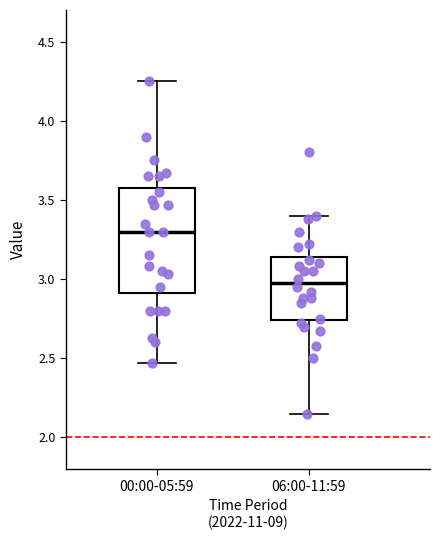

Where does the upper whisker of the box for 00:00-05:59 end on the y-axis? The values are not printed on the chart, so give them approximately, as read against the axis.

4.25